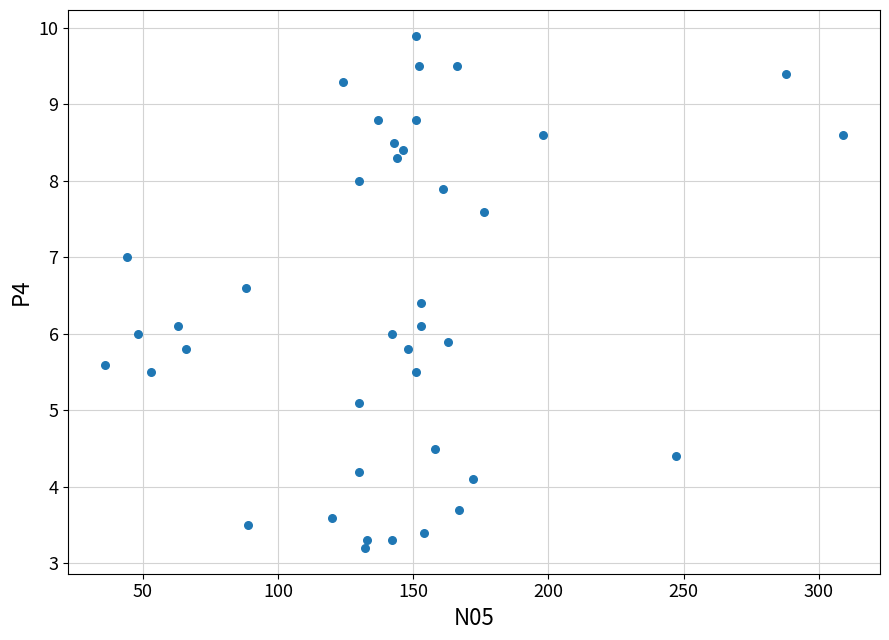

What is the range of Y values (max minus min)?

6.7